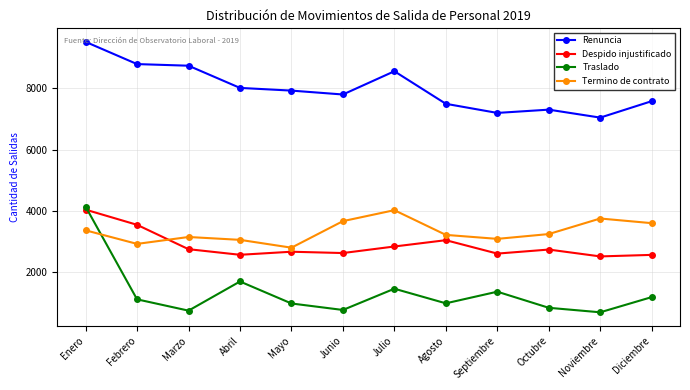

What are all the series names shown in the legend?

Renuncia, Despido injustificado, Traslado, Termino de contrato